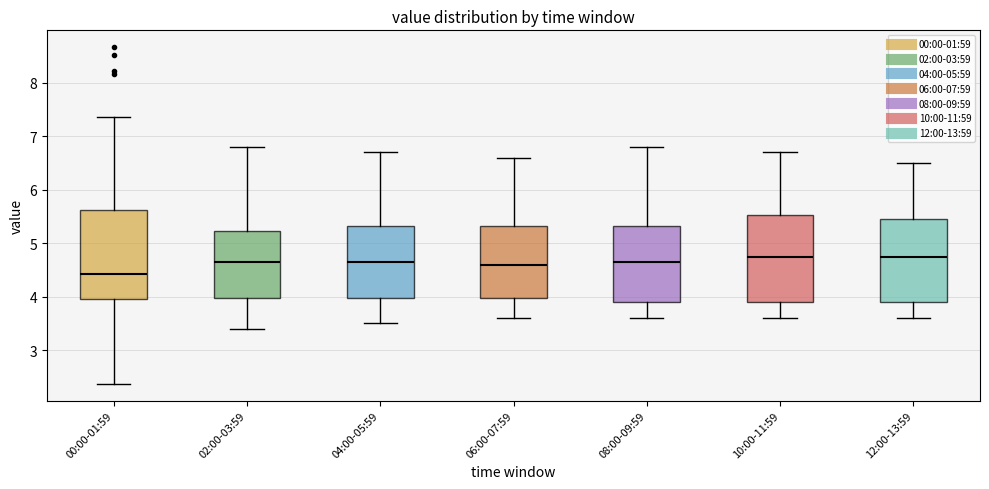

Reading left to right, transcribe this box plot: for each box, give where its median line is, the range the box spans, and where its two whiskers end, as read against the y-axis. The values are not printed on the chart, so give them approximately, as read against the axis.

00:00-01:59: median 4.4, box 4.0 to 5.6, whiskers 2.4 to 7.4
02:00-03:59: median 4.7, box 4.0 to 5.2, whiskers 3.4 to 6.8
04:00-05:59: median 4.7, box 4.0 to 5.3, whiskers 3.5 to 6.7
06:00-07:59: median 4.6, box 4.0 to 5.3, whiskers 3.6 to 6.6
08:00-09:59: median 4.7, box 3.9 to 5.3, whiskers 3.6 to 6.8
10:00-11:59: median 4.8, box 3.9 to 5.5, whiskers 3.6 to 6.7
12:00-13:59: median 4.8, box 3.9 to 5.5, whiskers 3.6 to 6.5